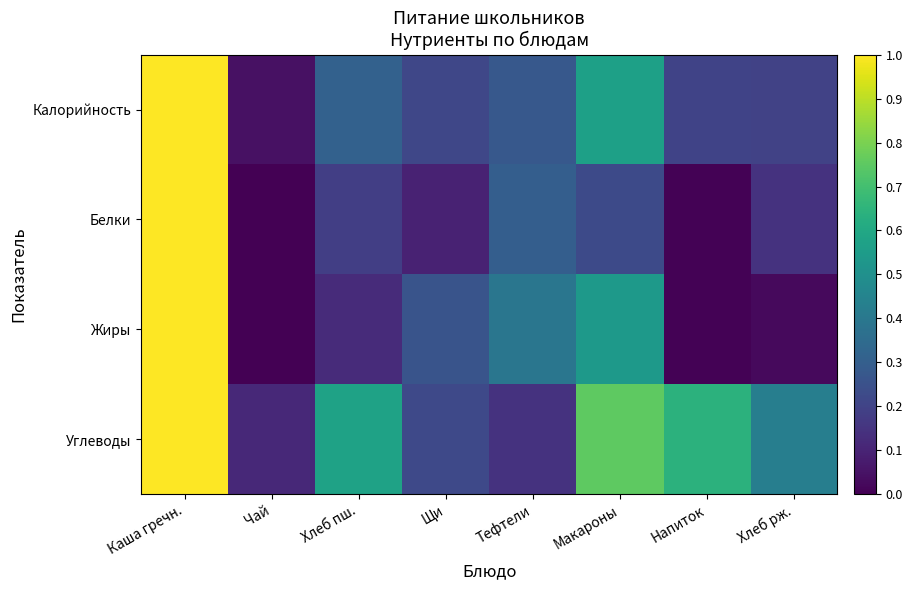

Which series has the largest total across all categories?

Углеводы